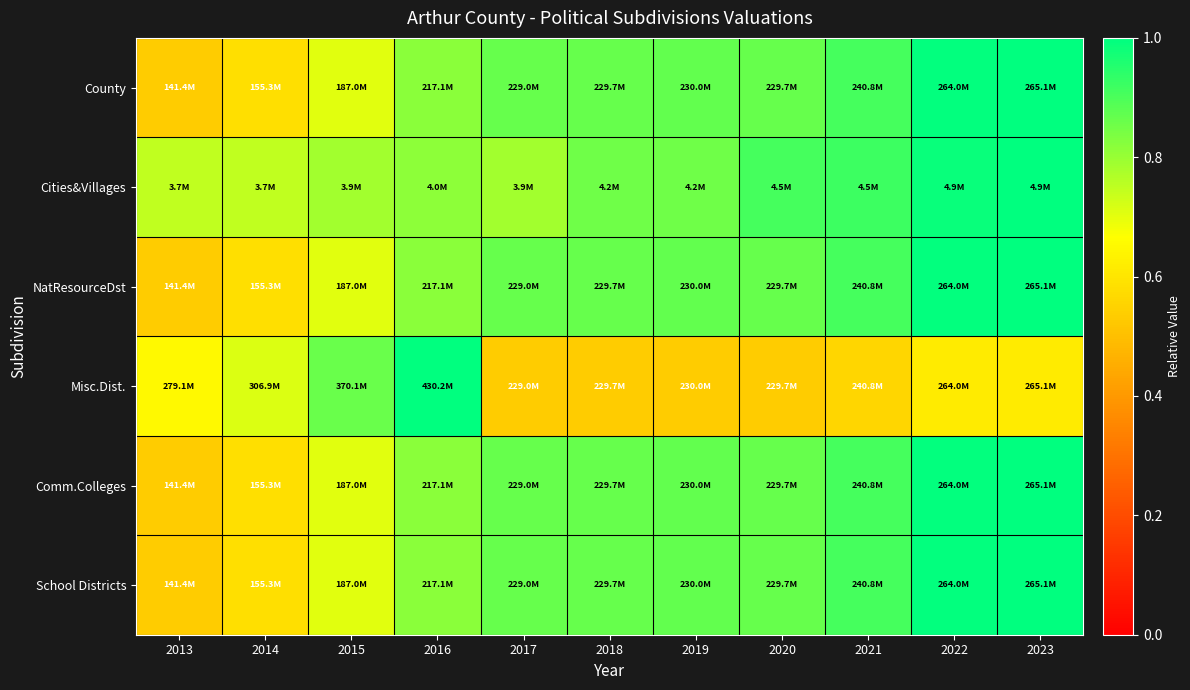

How many categories are shown in the chart?

11